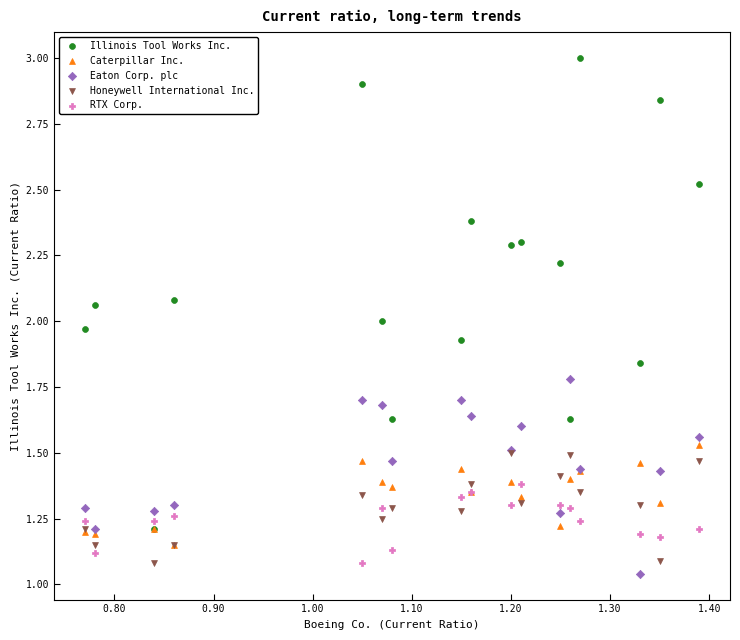

Which series has the widest spread of Y values?

Illinois Tool Works Inc.